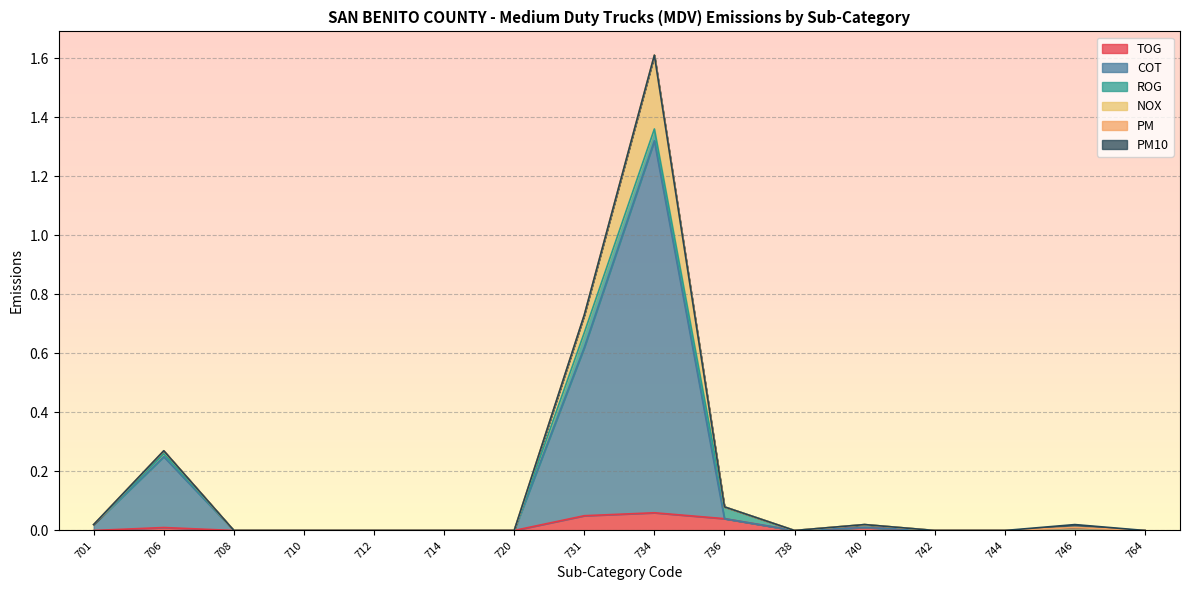

Where is TOG nearest to the value 0?

701